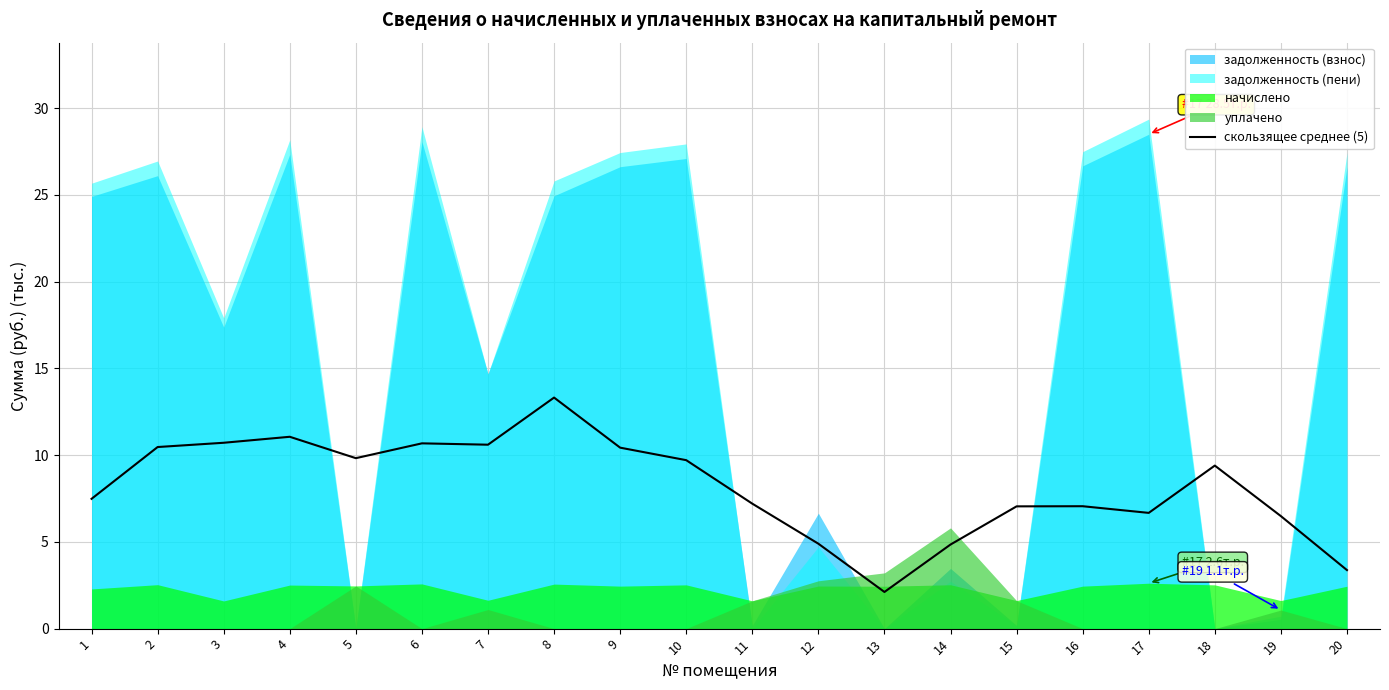

Does the chart display data point markers on the line(s)?

No